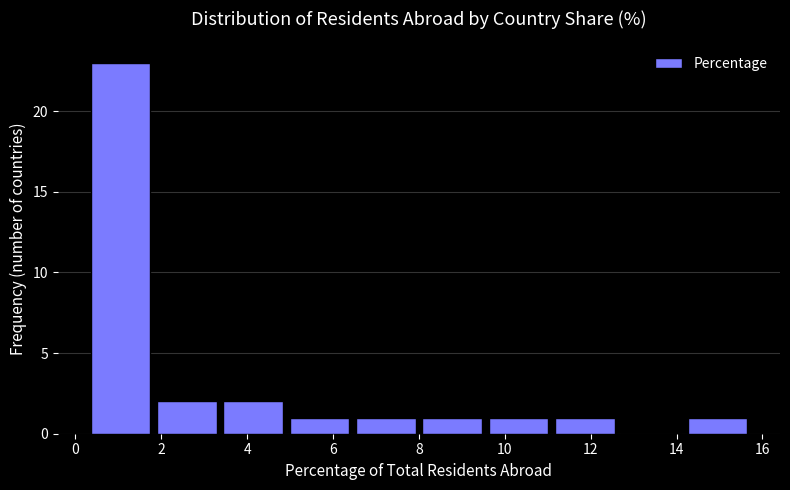

Reading left to right, list every bar in this chart as the range it spans on the x-axis followed by its height. Neither the bar edges nor the heights are printed on the chart, so give them approximately, as read against the axes.

0.4 to 2.0: 23
2.0 to 3.4: 2
3.4 to 5.0: 2
5.0 to 6.6: 1
6.6 to 8.0: 1
8.0 to 9.6: 1
9.6 to 11.2: 1
11.2 to 12.8: 1
12.8 to 14.2: 0
14.2 to 15.8: 1